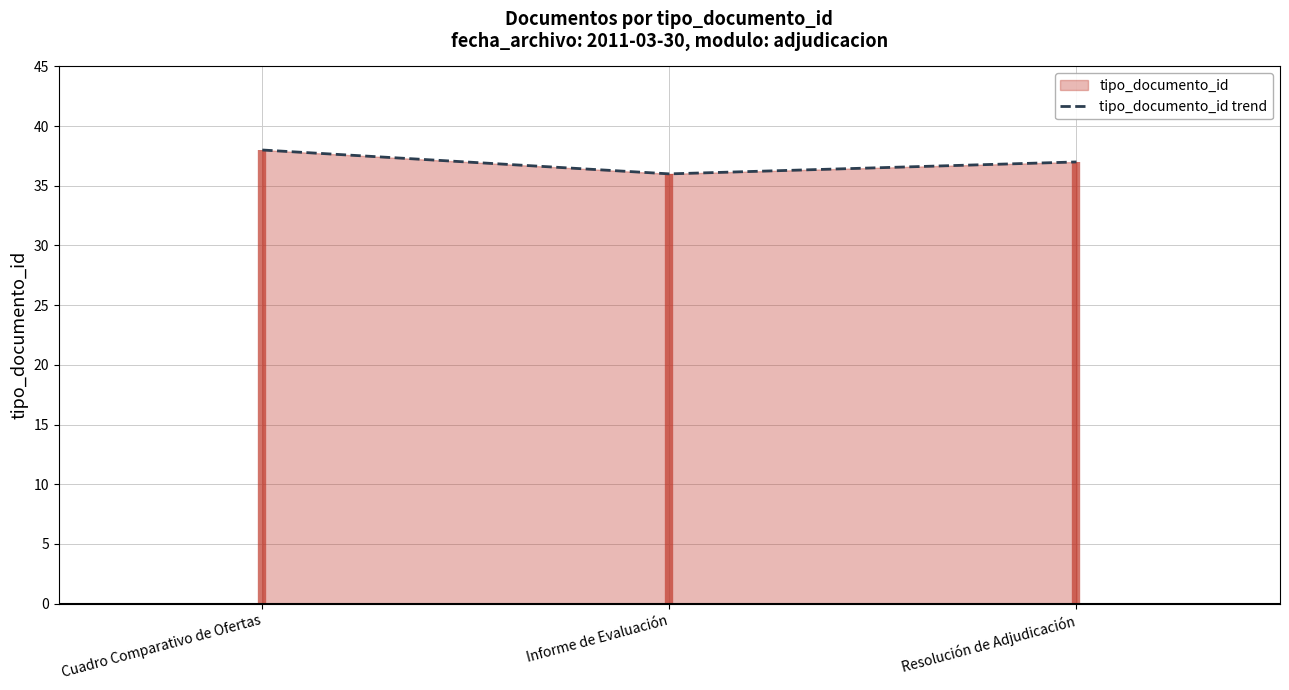

True or false: the data shows 54 at Cuadro Comparativo de Ofertas.

False